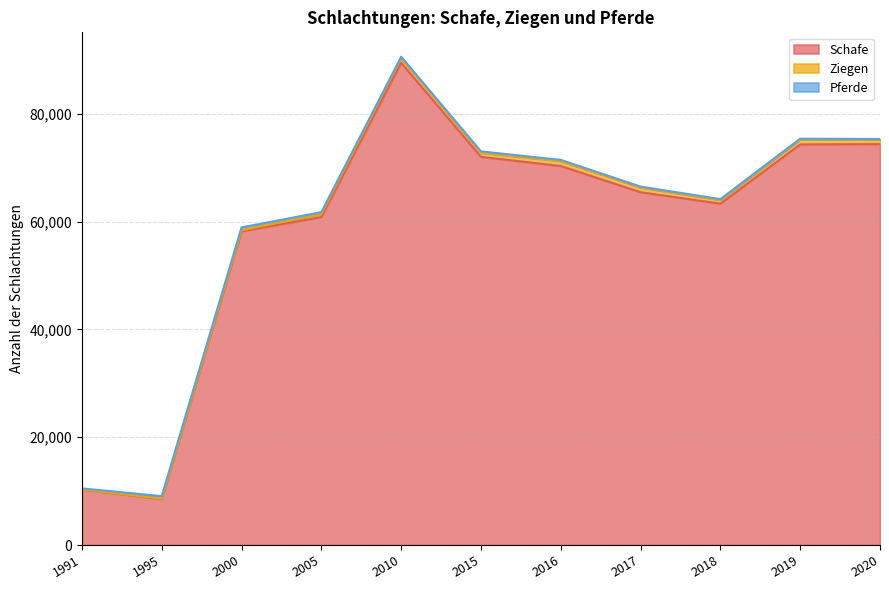

What is the value of the Schafe point at the 1st from the left?

10305